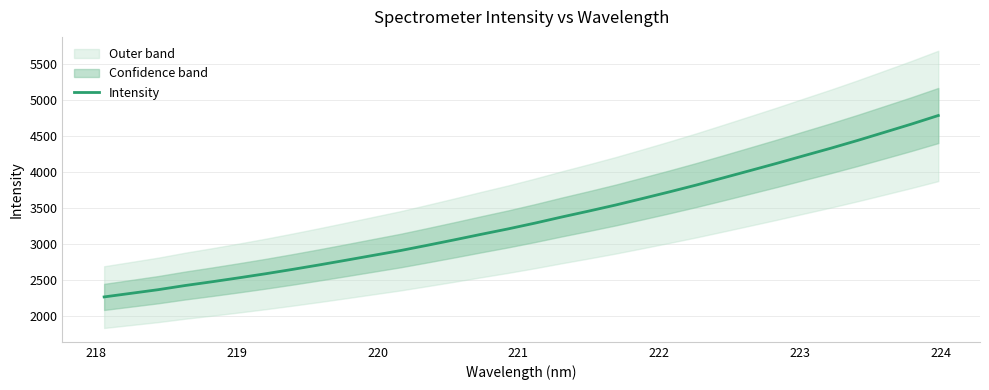

The chart shows a value of 5772.0 at 23. True or false?

False